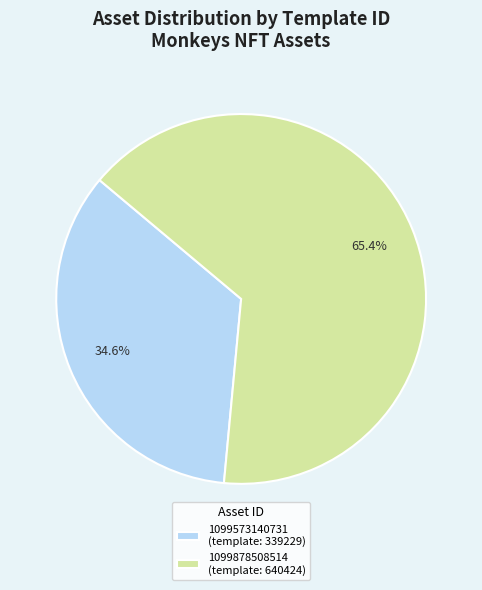

Which category has the biggest portion of the pie?

1099878508514